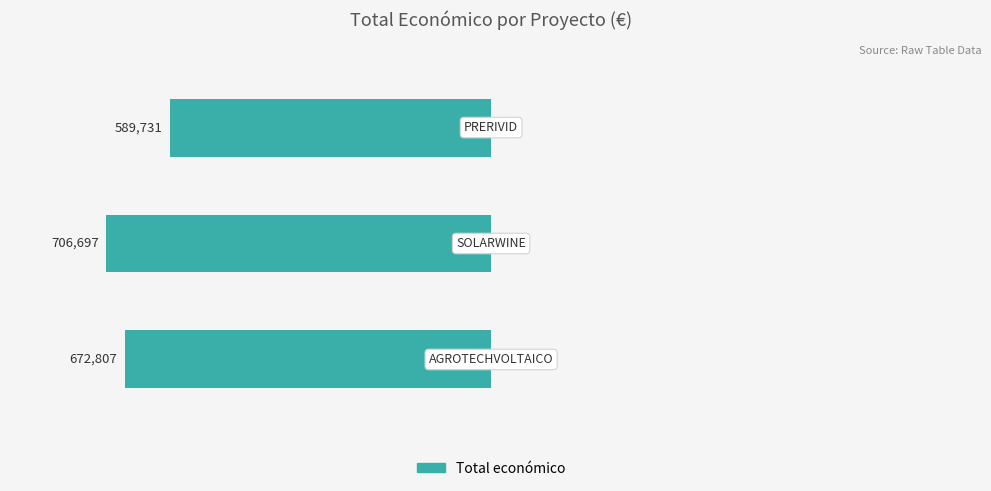

At which label is the value closest to 648214?

AGROTECHVOLTAICO